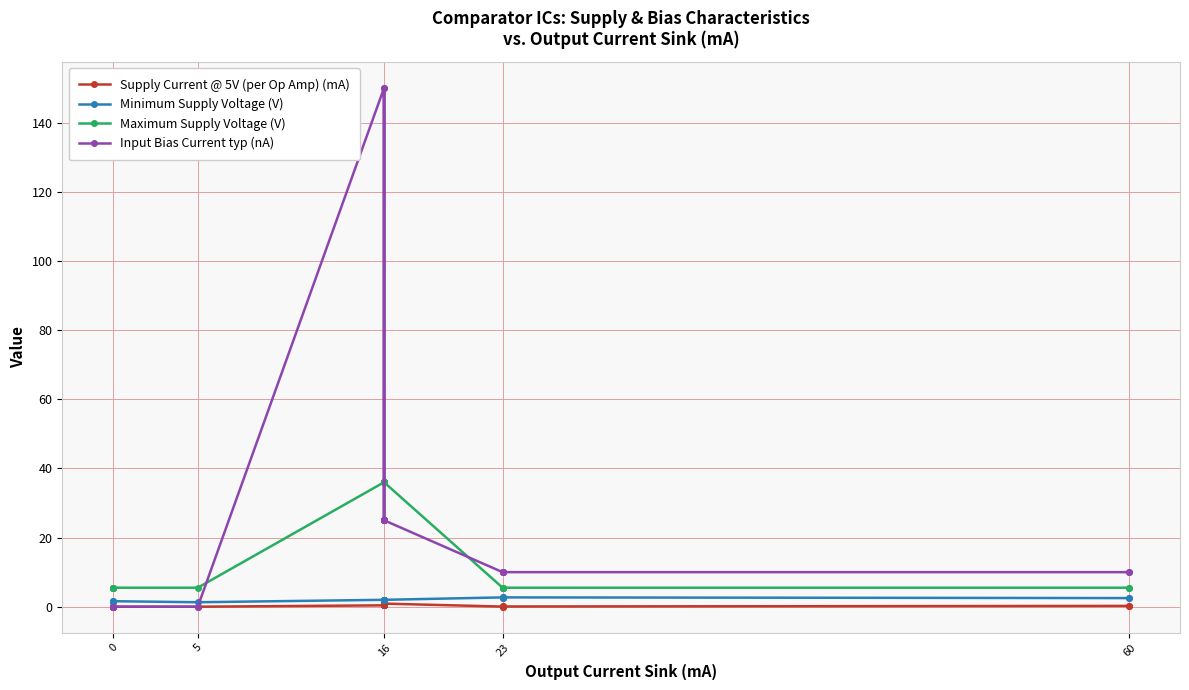

What is the value of the Supply Current @ 5V (per Op Amp) (mA) point at the 9th from the left?

0.6